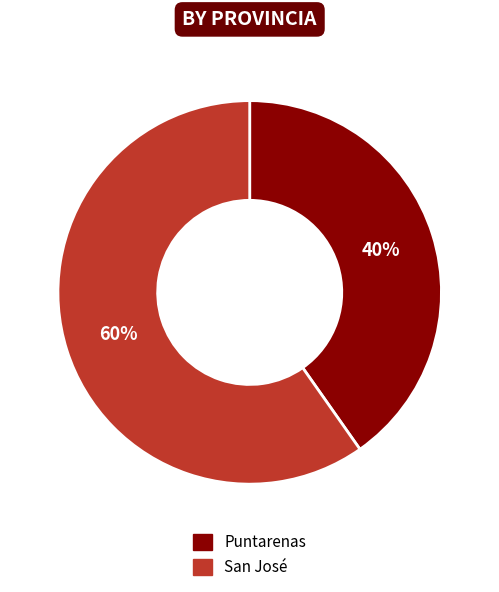

Is it true that Puntarenas is 40% of the pie?

True